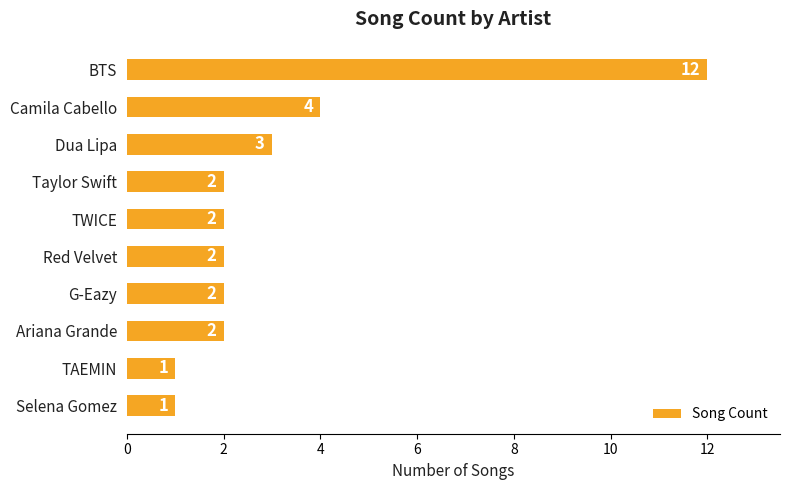

Which has a higher value, BTS or Ariana Grande?

BTS